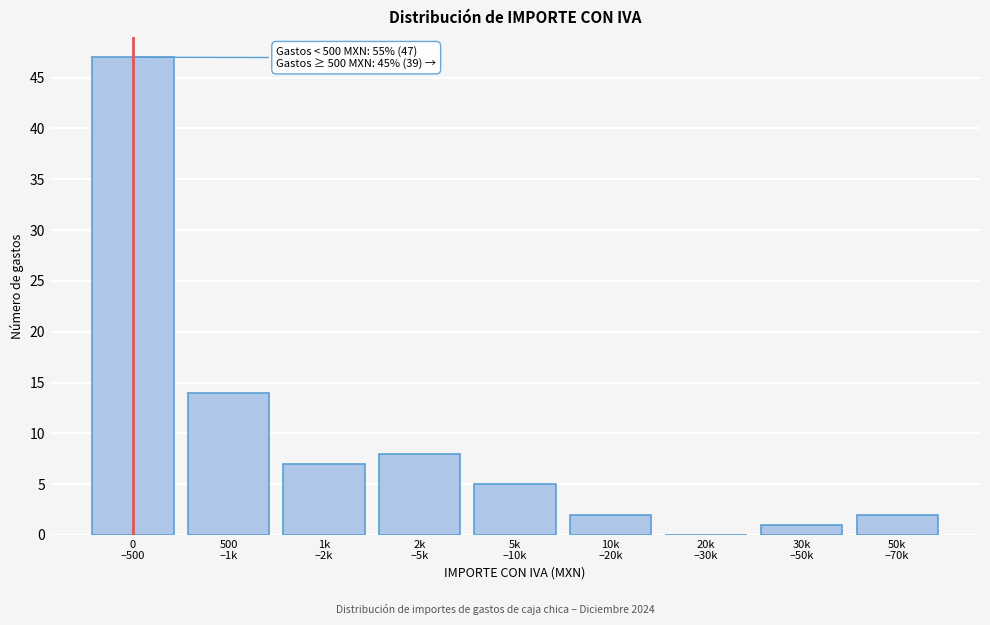

What is the maximum value shown in the chart?

47